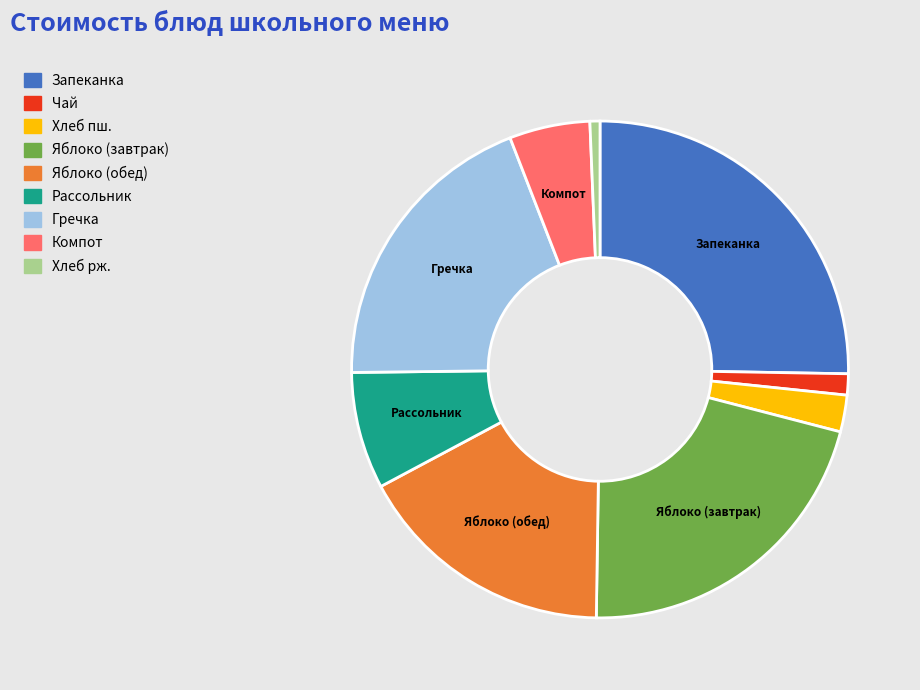

Is there a majority slice in this chart?

No